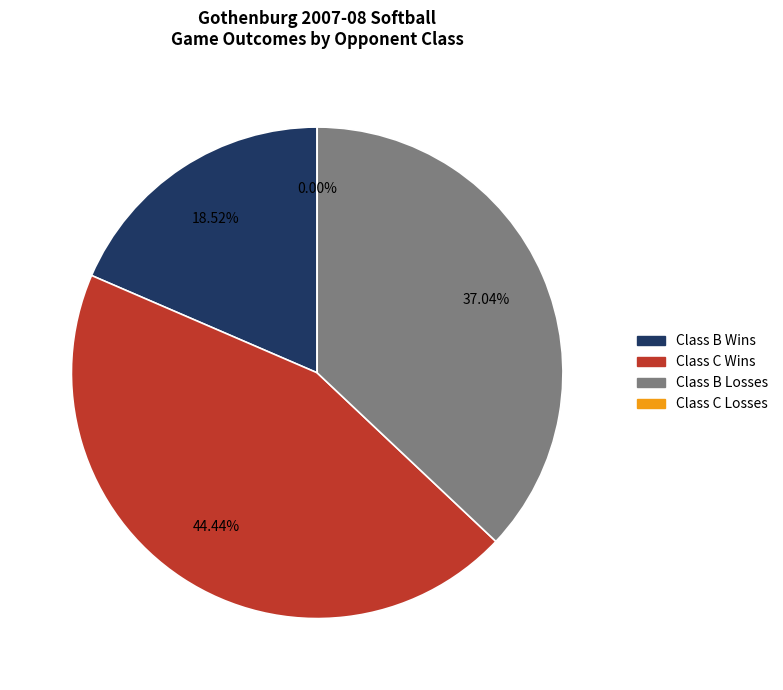

Do B and C together represent more than half of the pie?

Yes